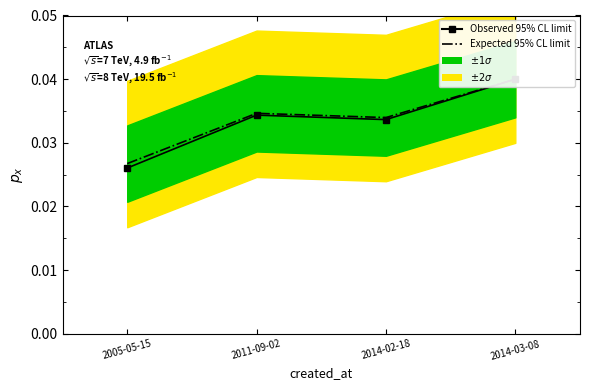

What is the total value across all series at 2011-09-02?

0.1